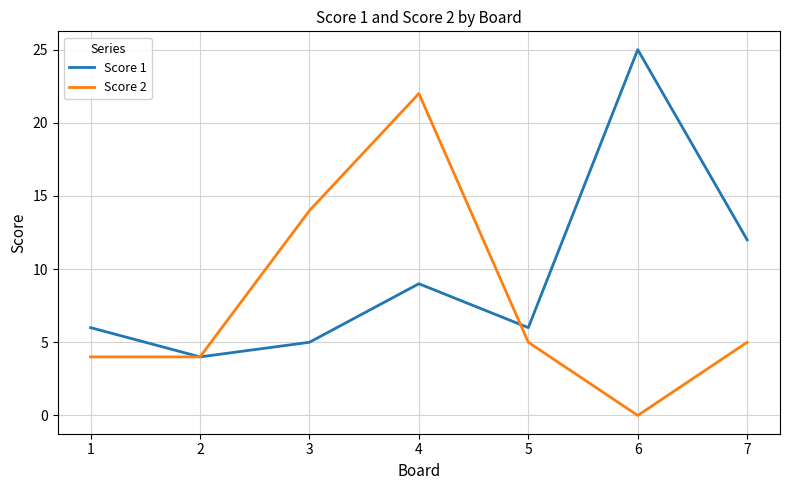

What is the average value of the Score 2 series?

8